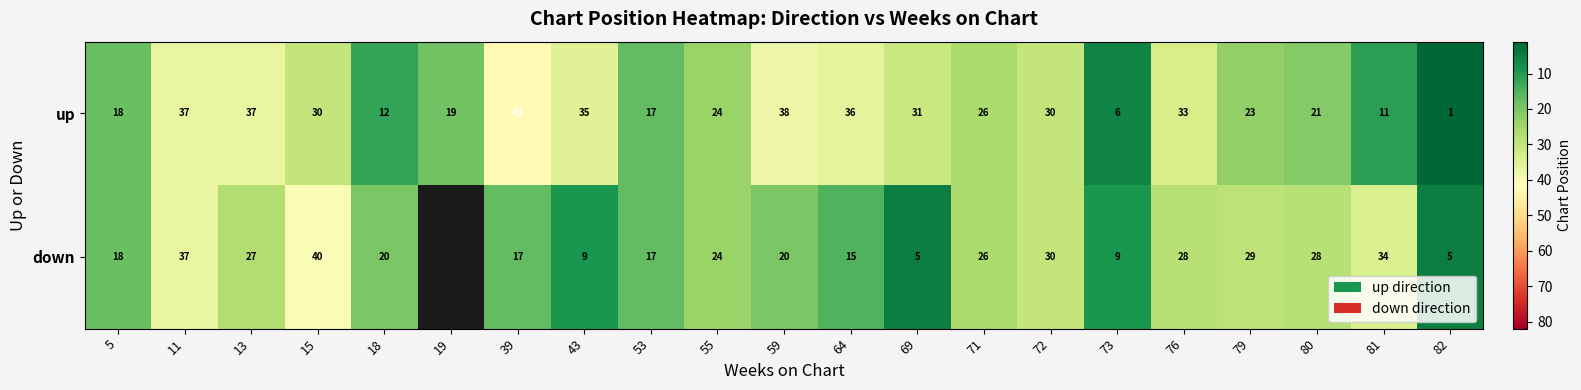

At which label does up first exceed 26?

11